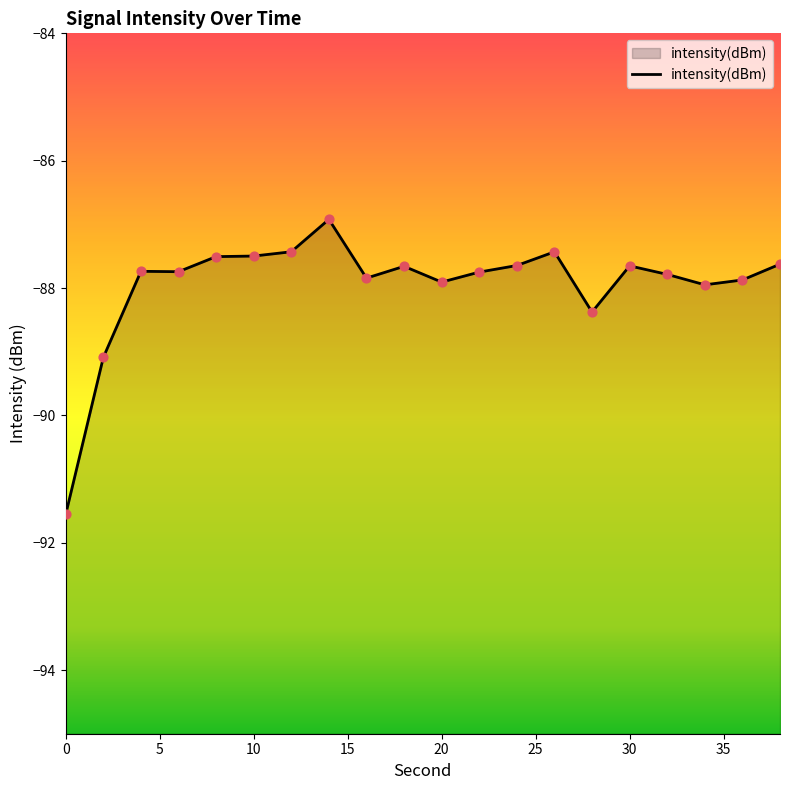

What is the change in value from 14 to 28?

-1.5